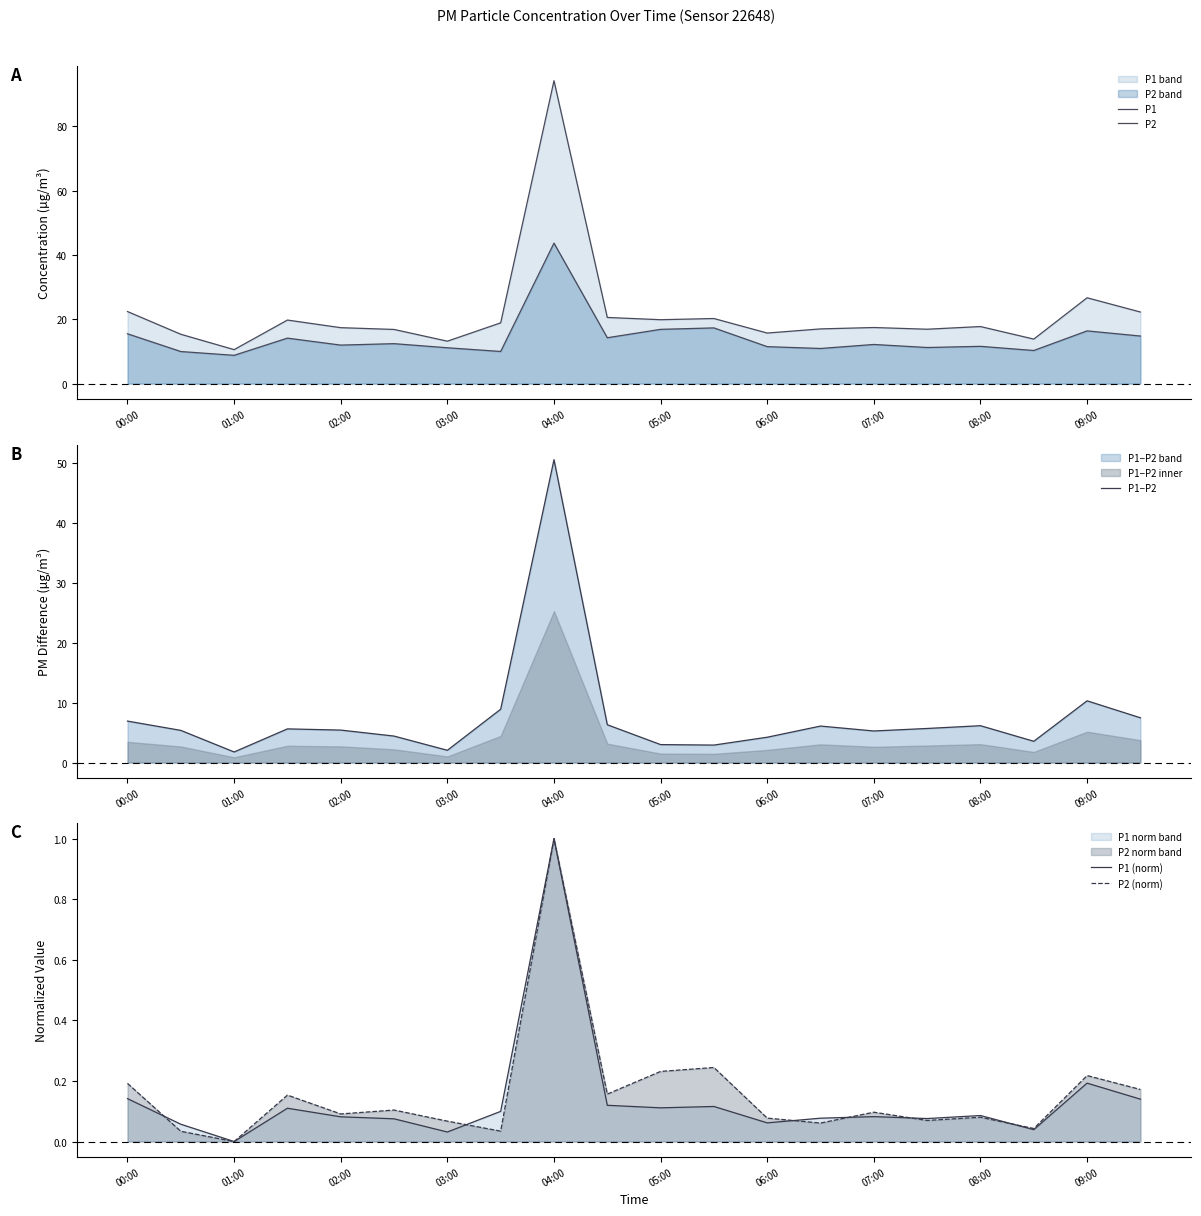

Is it true that P1−P2 equals 2.0 at 03:00?

True